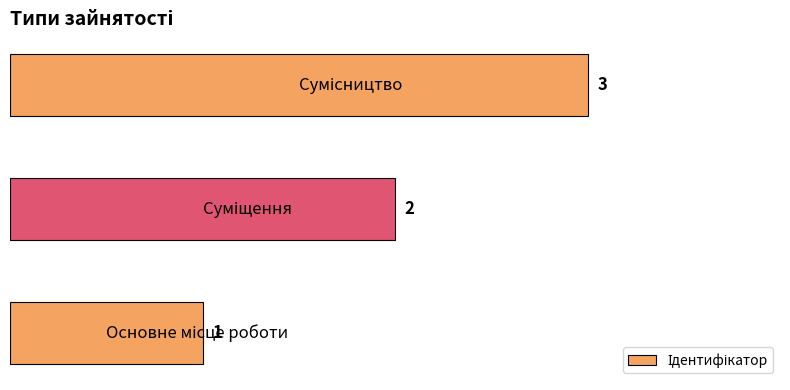

What is the sum of all values?

6